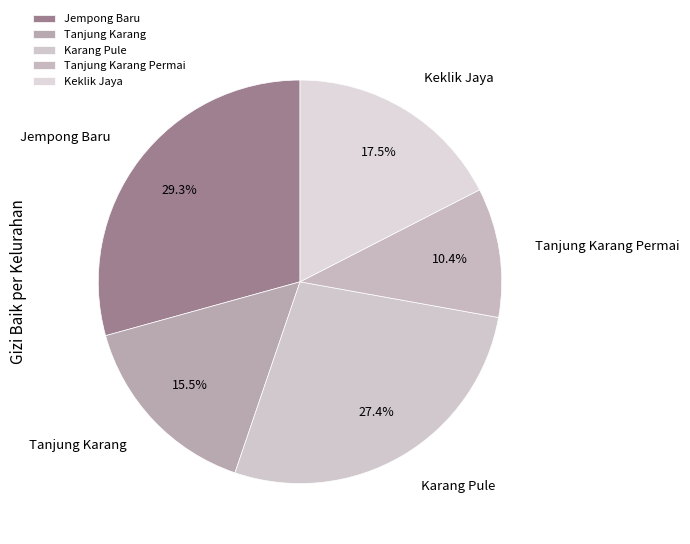

Does Karang Pule account for over 50% of the chart?

No